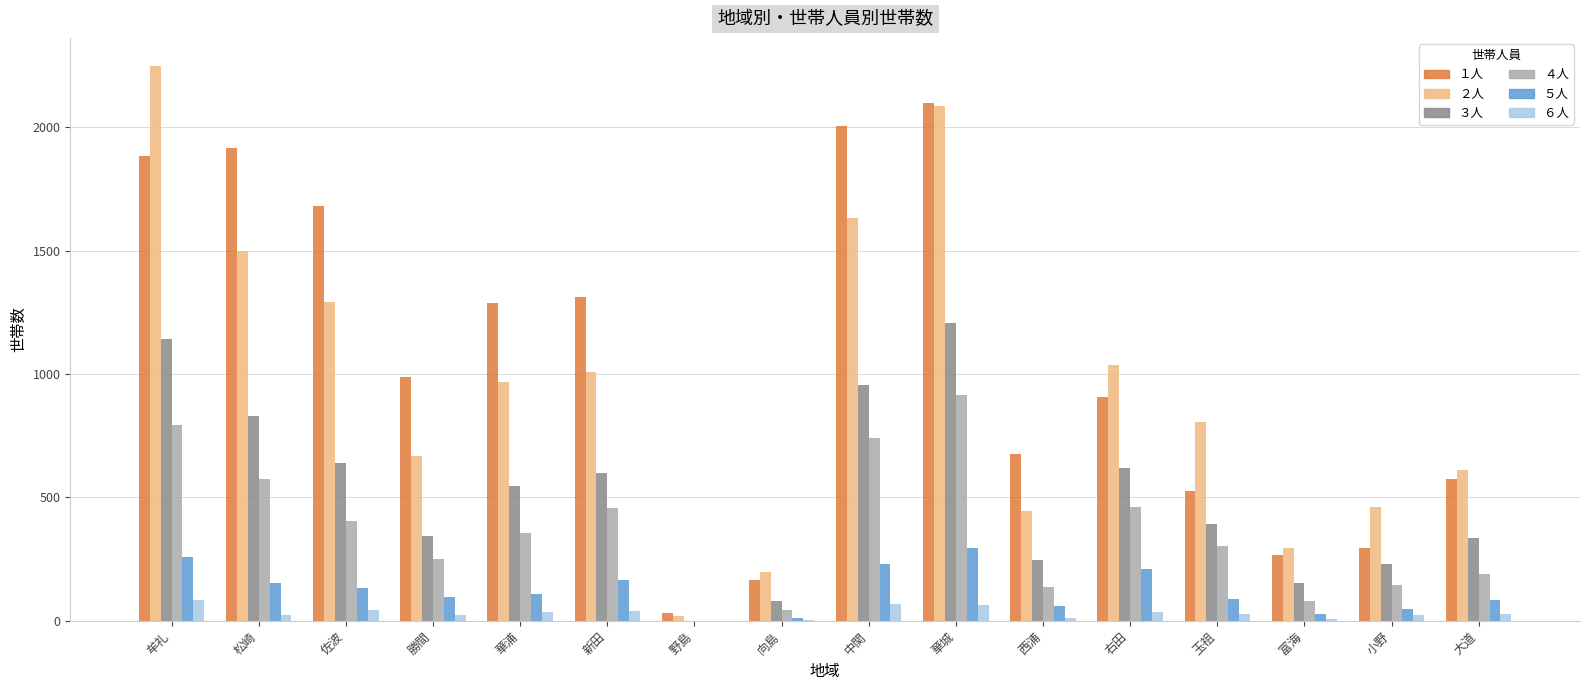

What are all the series names shown in the legend?

１人, ２人, ３人, ４人, ５人, ６人